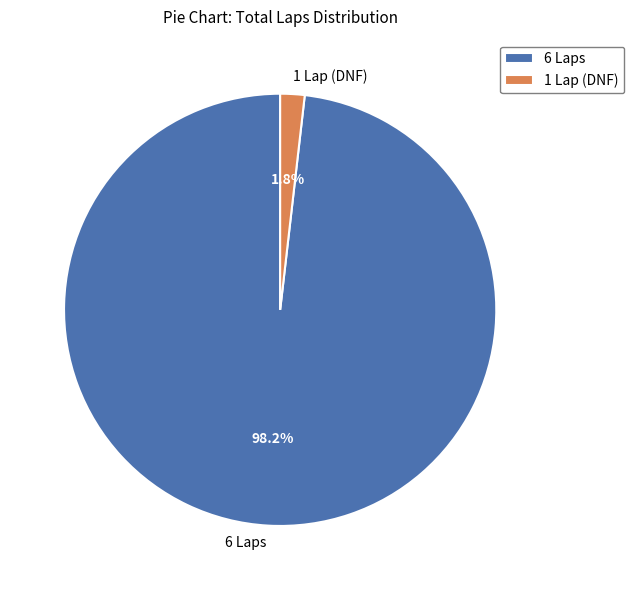

What is the smallest slice in the pie chart?

1 Lap (DNF)